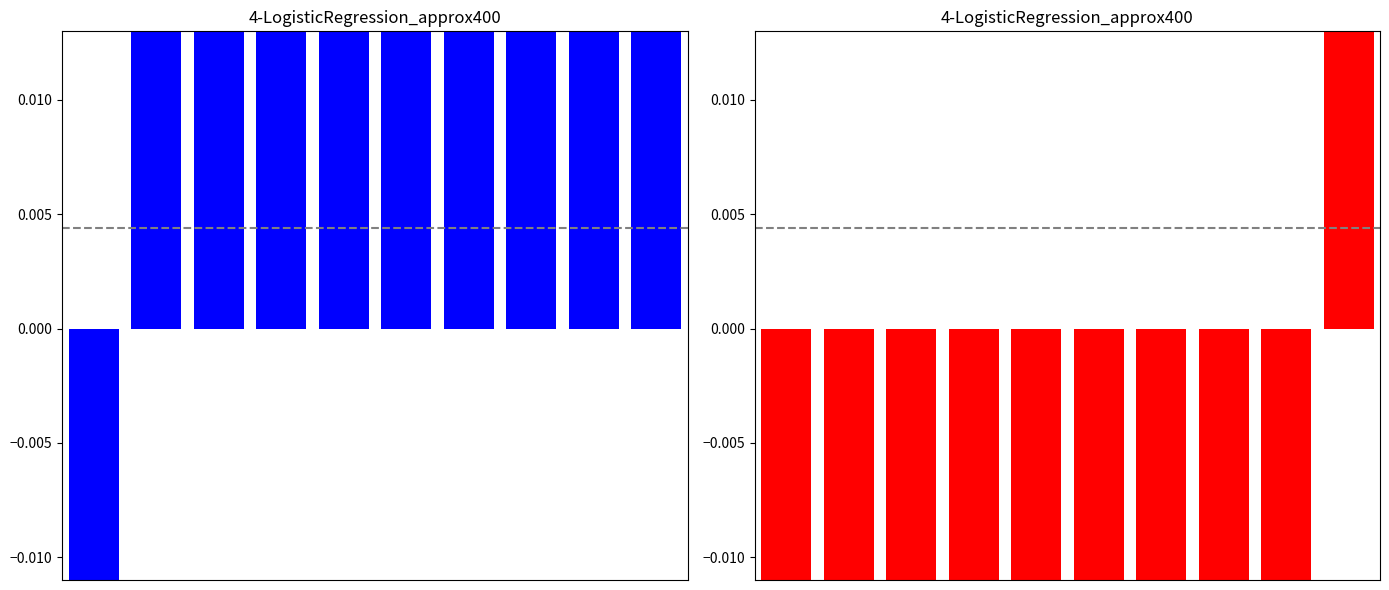

How many values in Jan are below zero?

1